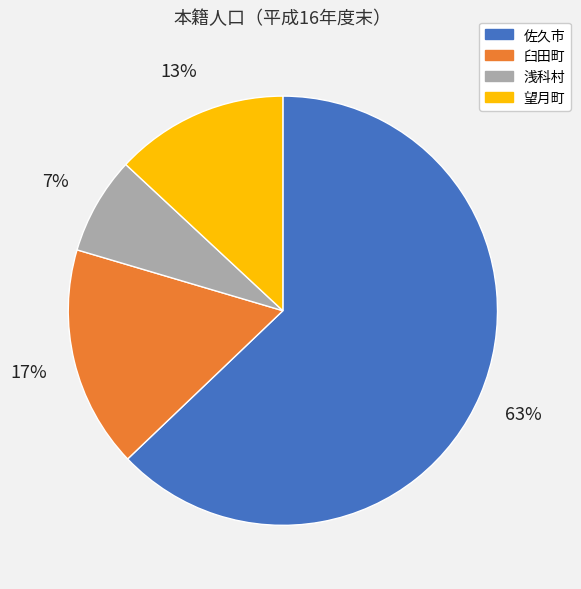

The 浅科村 slice represents 22% of the pie. True or false?

False